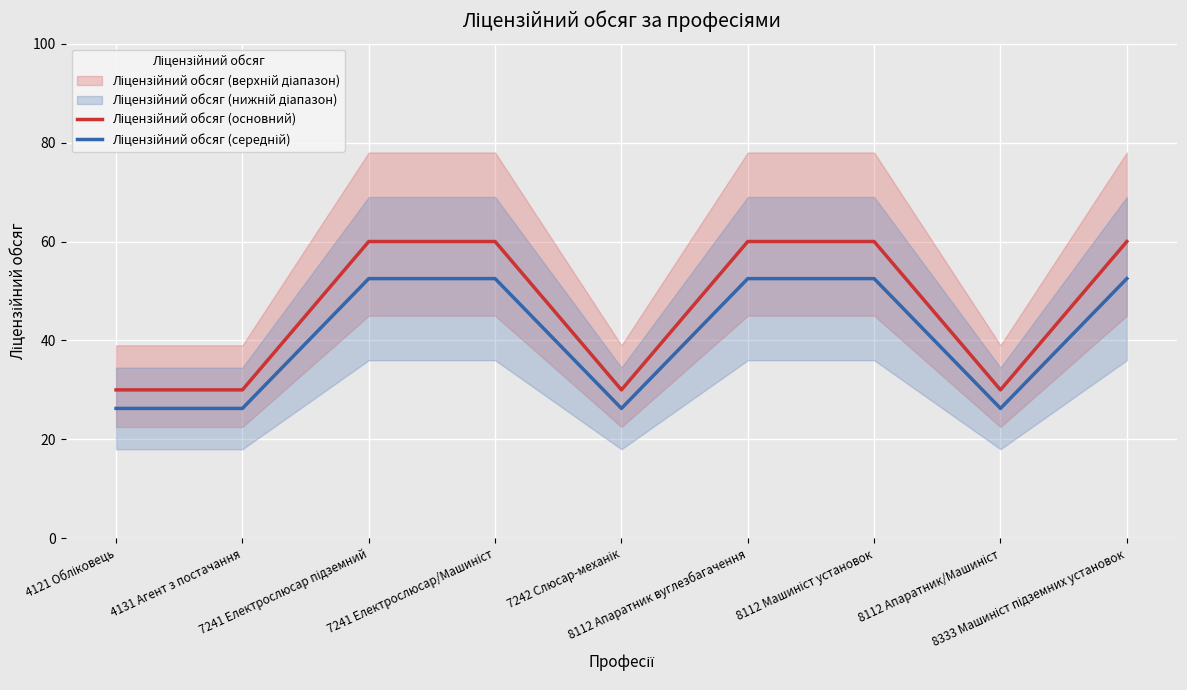

At how many categories does at least one series exceed 33?

5